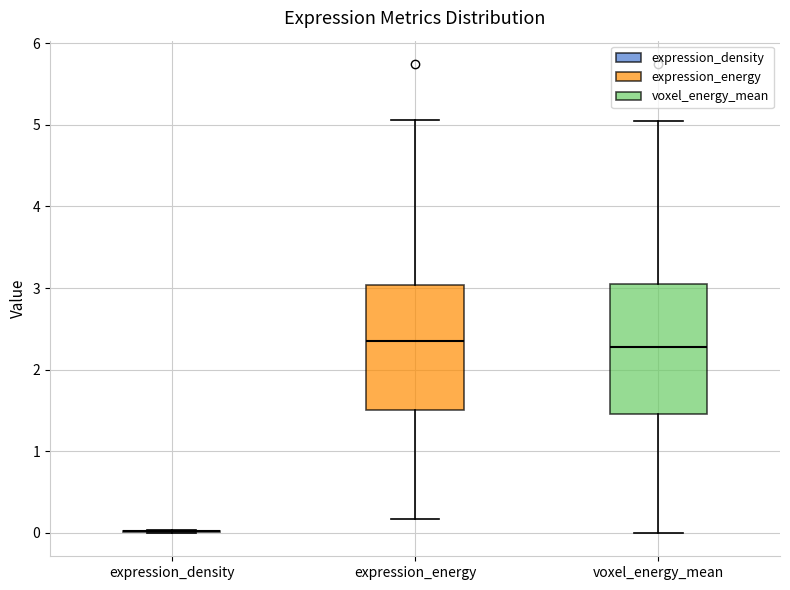

Reading left to right, transcribe this box plot: for each box, give where its median line is, the range the box spans, and where its two whiskers end, as read against the y-axis. The values are not printed on the chart, so give them approximately, as read against the axis.

expression_density: box collapsed to a line at 0.0, whiskers 0.0 to 0.0
expression_energy: median 2.4, box 1.5 to 3.0, whiskers 0.2 to 5.1
voxel_energy_mean: median 2.3, box 1.5 to 3.0, whiskers 0.0 to 5.0